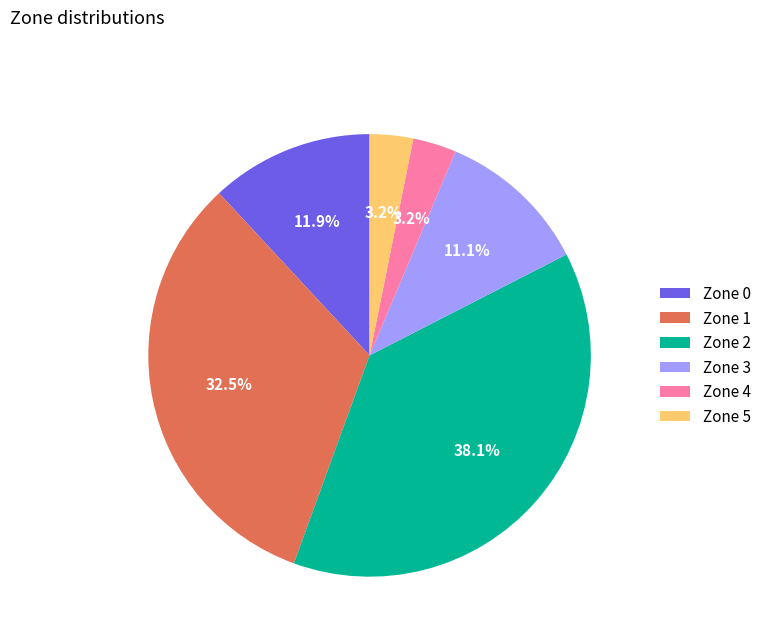

What percentage is NOT represented by Zone 4?

96.8%